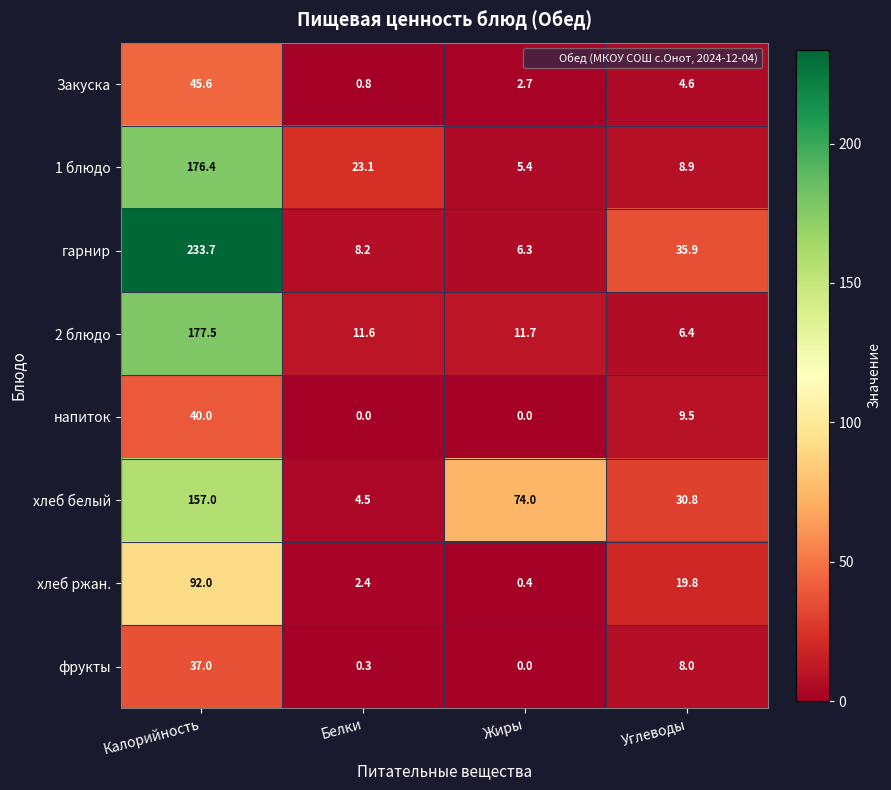

What is the minimum value for хлеб белый?

4.5